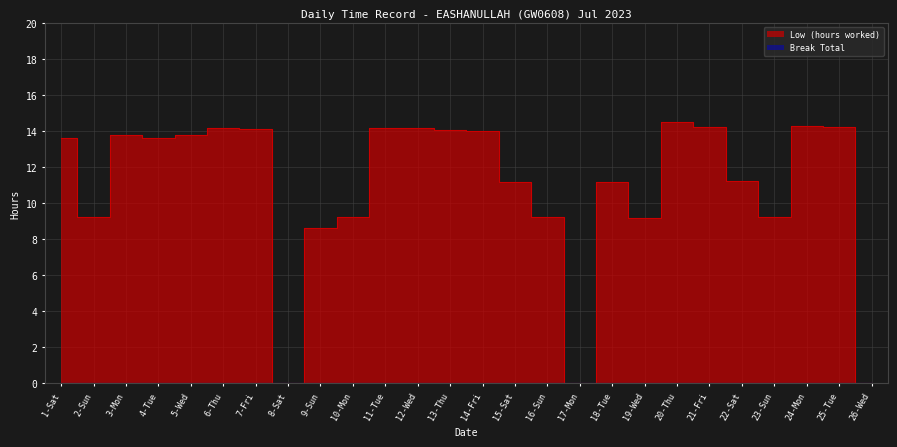

Count the number of data series in this chart.

1